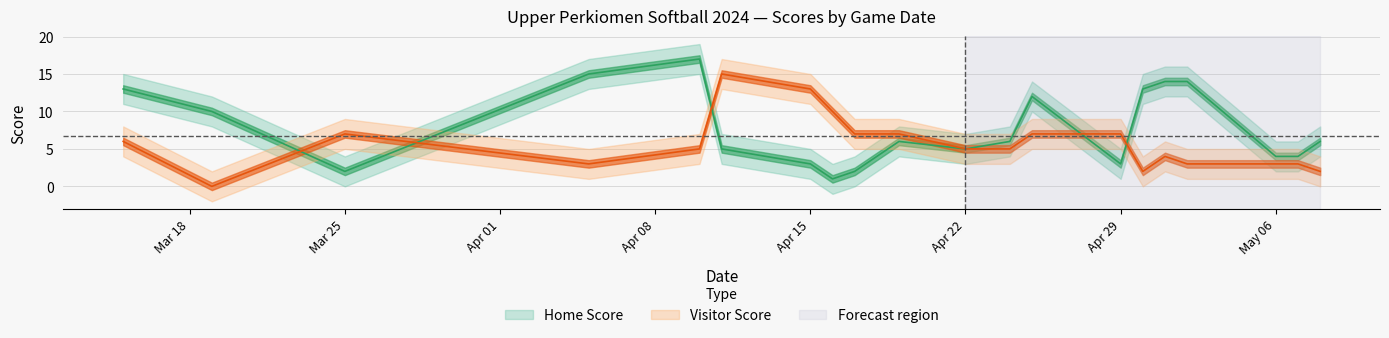

Rank the series at 2024-04-16 from lowest to highest value.

Home Score, Visitor Score